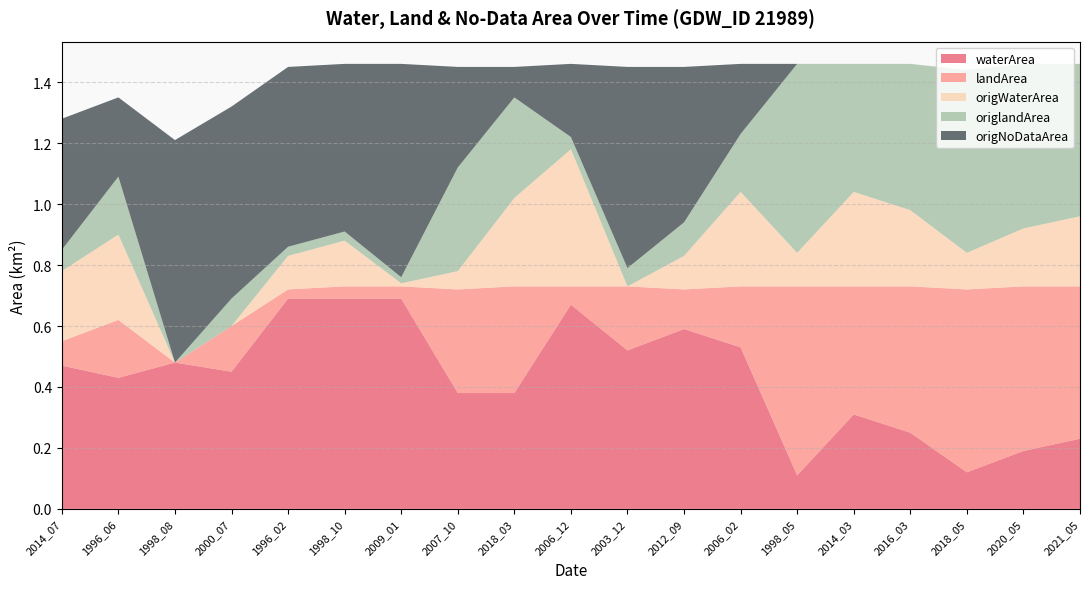

Reading left to right, what are all the values shown in this chart?

waterArea: 0.5	0.4	0.5	0.5	0.7	0.7	0.7	0.4	0.4	0.7	0.5	0.6	0.5	0.1	0.3	0.2	0.1	0.2	0.2
landArea: 0.1	0.2	0.0	0.1	0.0	0.0	0.0	0.3	0.3	0.1	0.2	0.1	0.2	0.6	0.4	0.5	0.6	0.5	0.5
origWaterArea: 0.2	0.3	0.0	0.0	0.1	0.1	0.0	0.1	0.3	0.5	0.0	0.1	0.3	0.1	0.3	0.2	0.1	0.2	0.2
origlandArea: 0.1	0.2	0.0	0.1	0.0	0.0	0.0	0.3	0.3	0.0	0.1	0.1	0.2	0.6	0.4	0.5	0.6	0.5	0.5
origNoDataArea: 0.4	0.3	0.7	0.6	0.6	0.6	0.7	0.3	0.1	0.2	0.7	0.5	0.2	0.0	0.0	0.0	0.0	0.0	0.0